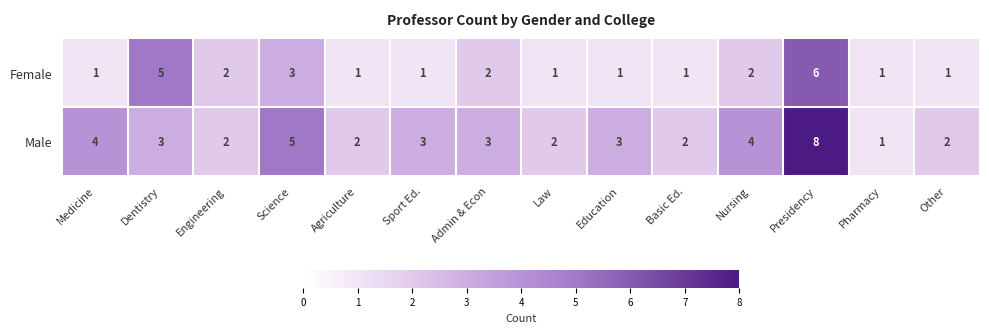

At which category is the sum across all series the highest?

Presidency